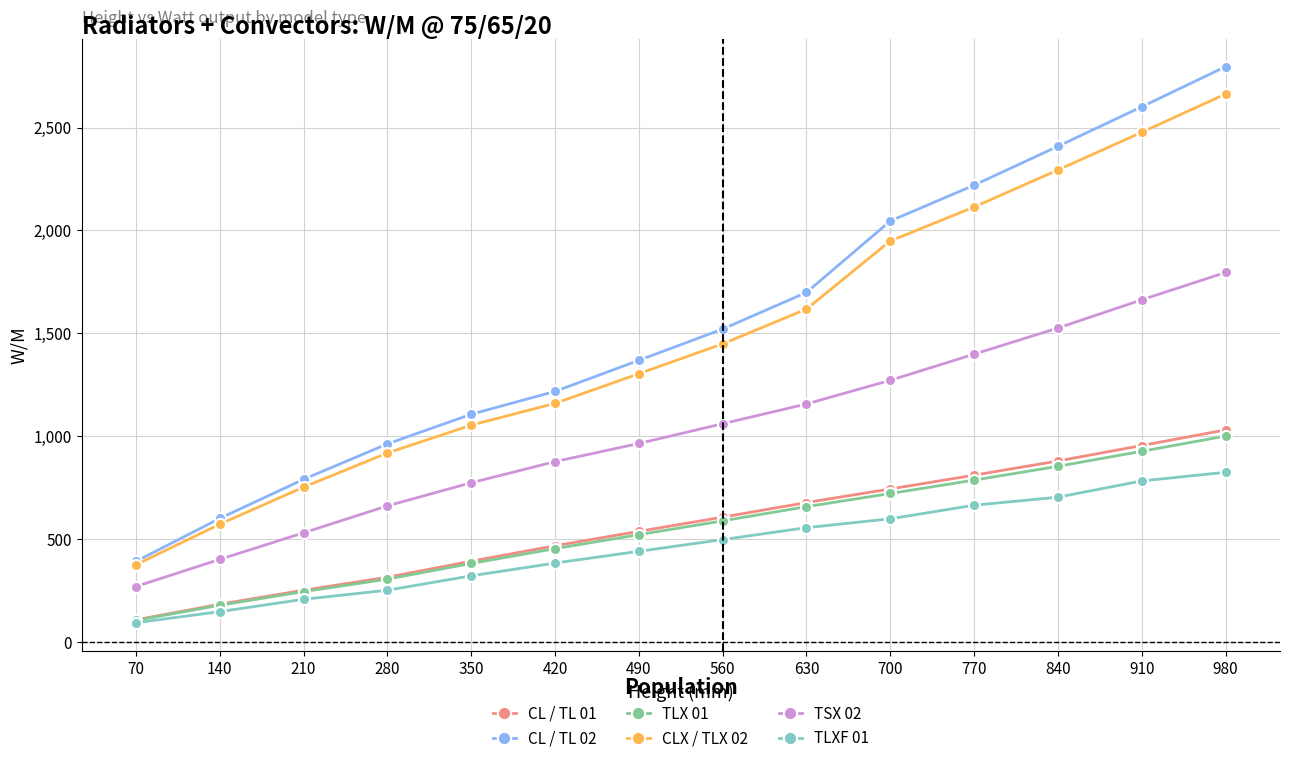

Rank the categories by TSX 02 value from highest to lowest.

980, 910, 840, 770, 700, 630, 560, 490, 420, 350, 280, 210, 140, 70